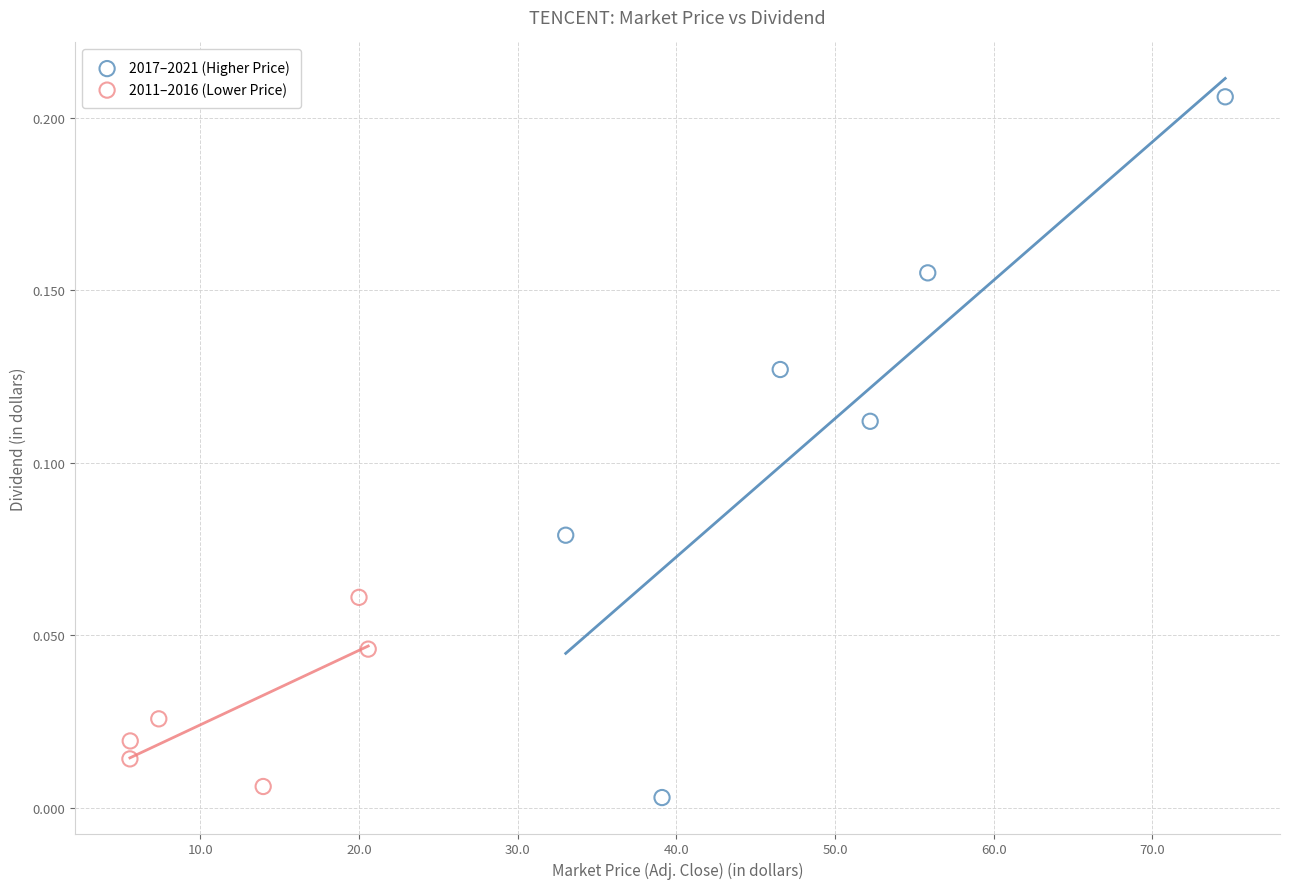

What are all the series names shown in the legend?

2017–2021 (Higher Price), 2011–2016 (Lower Price)